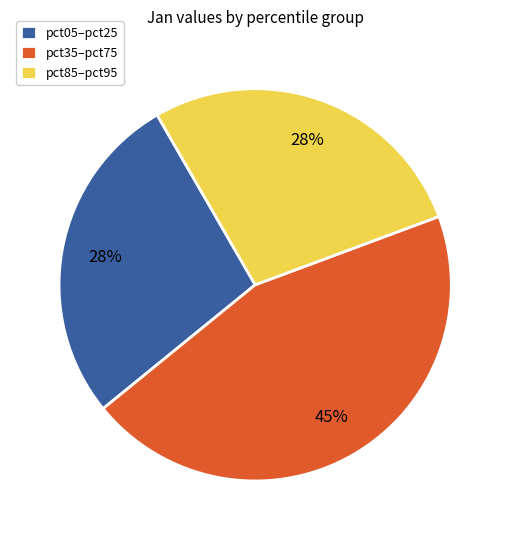

Is it true that pct35–pct75 is 55% of the pie?

False